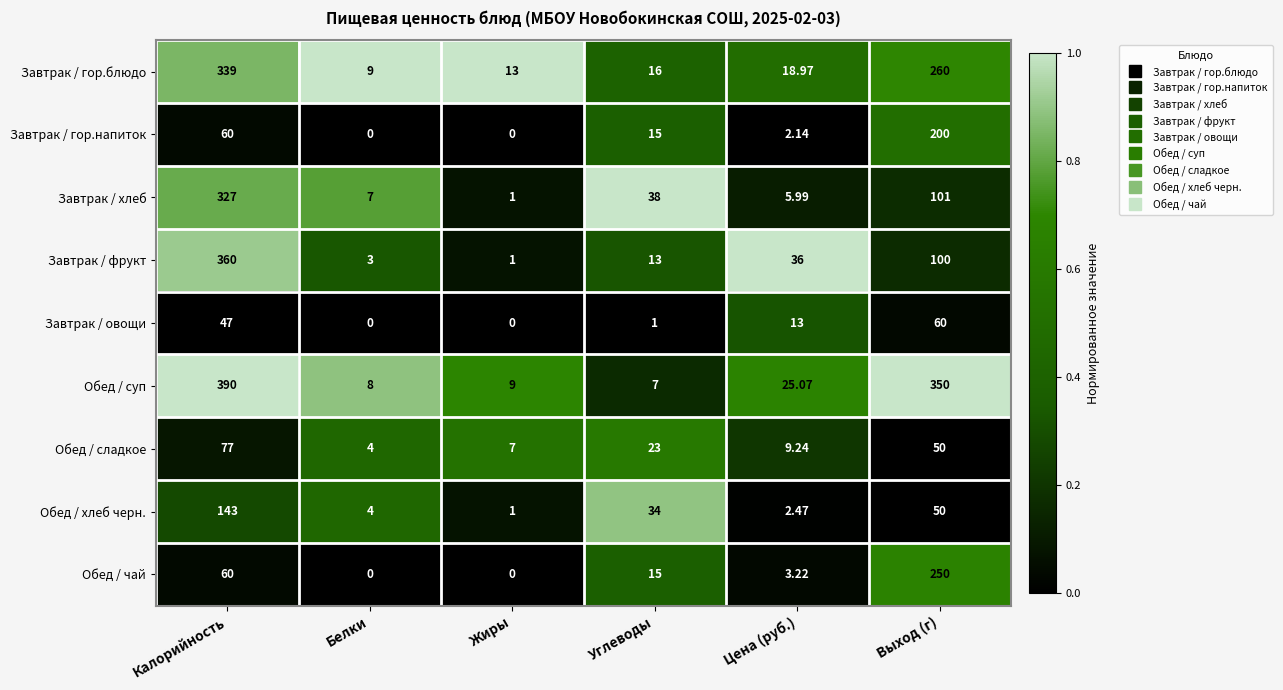

At which category is the sum across all series the highest?

Калорийность